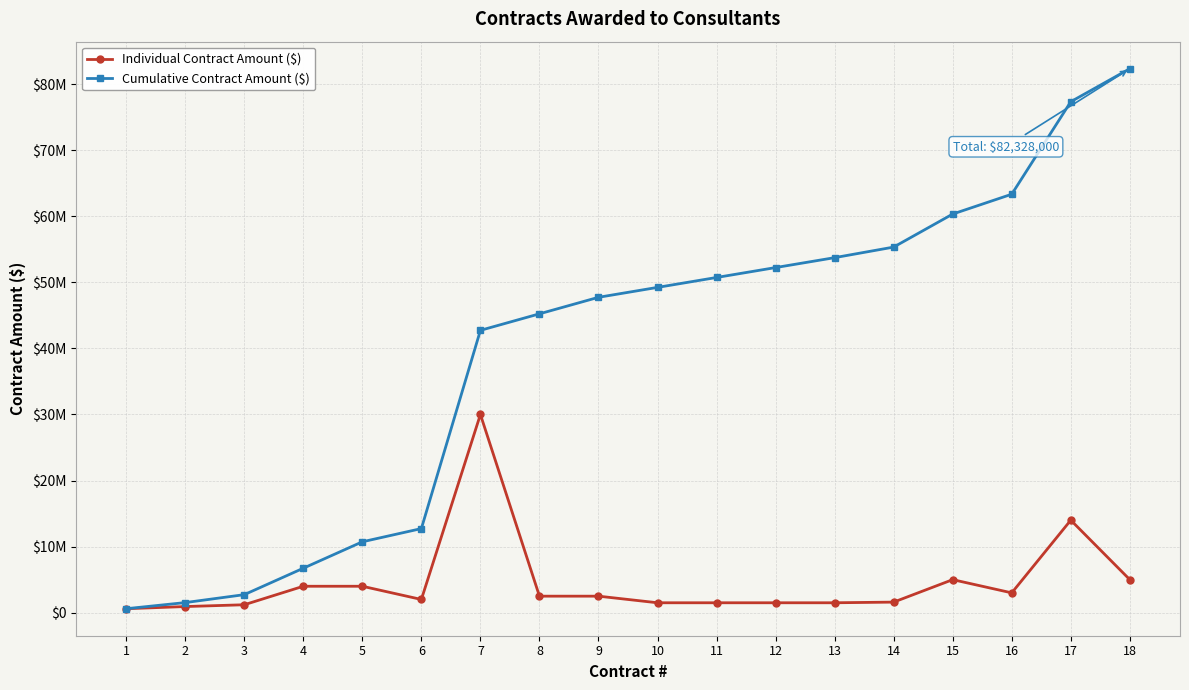

Does the chart have visible grid lines?

Yes